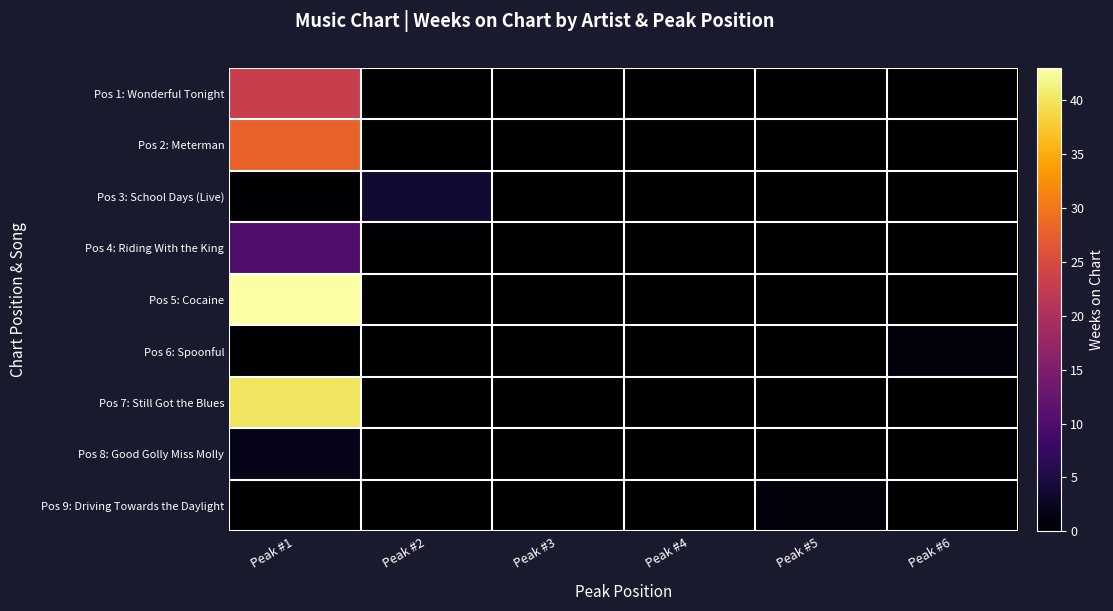

At which category is the sum across all series the highest?

Peak #1